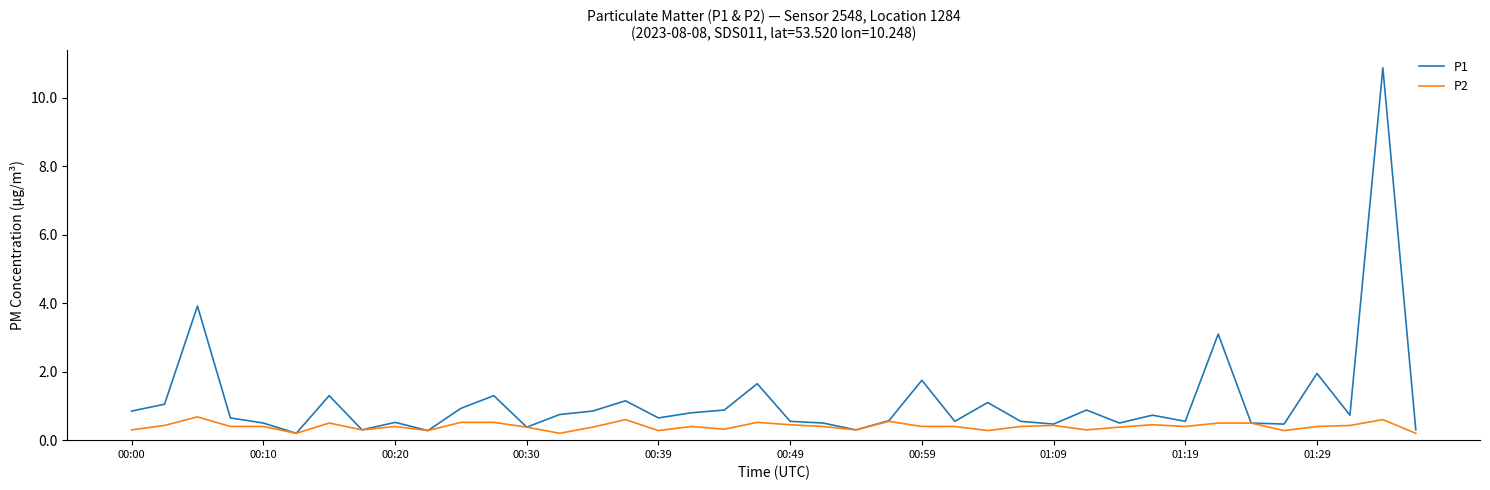

Count the number of data series in this chart.

2